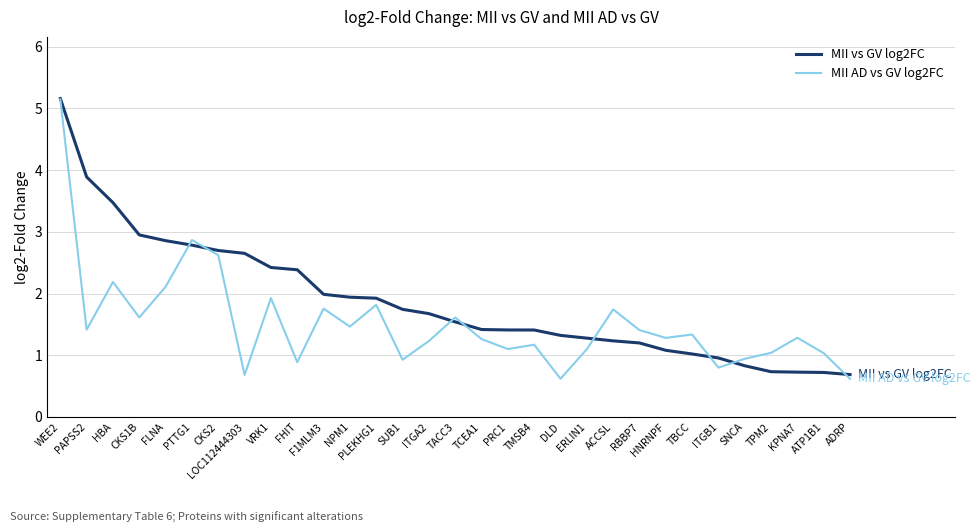

Count the number of data series in this chart.

2